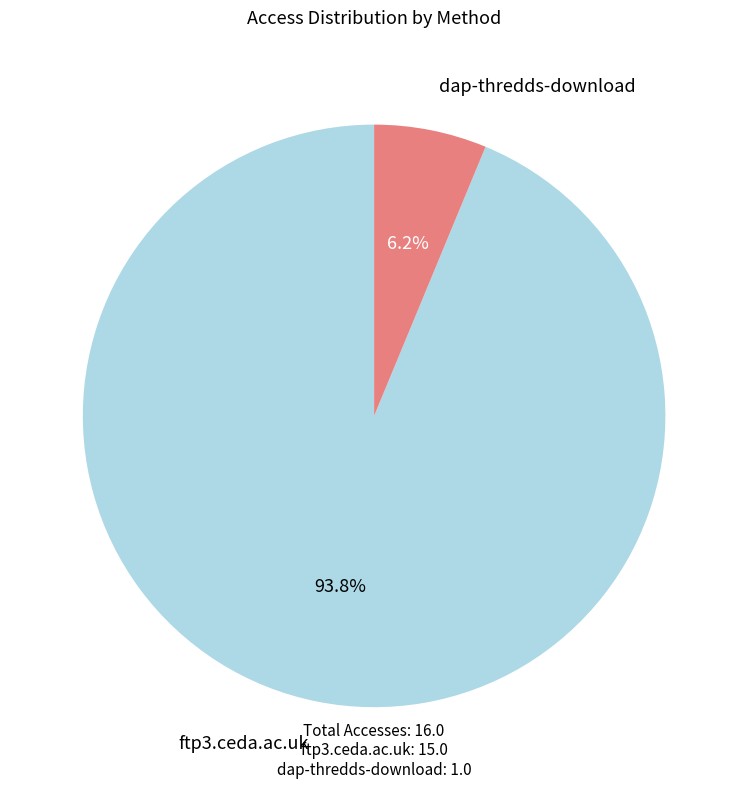

Is there any slice that represents more than half of the pie?

Yes